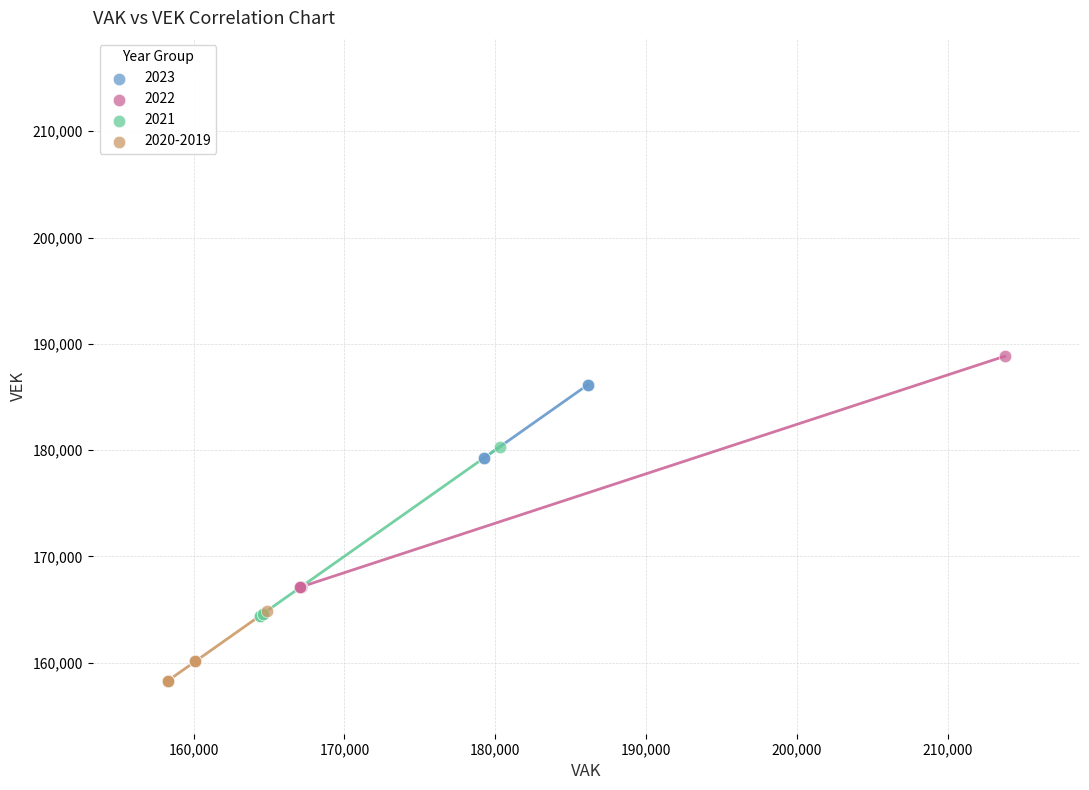

Which series contains the lowest Y value?

2020-2019